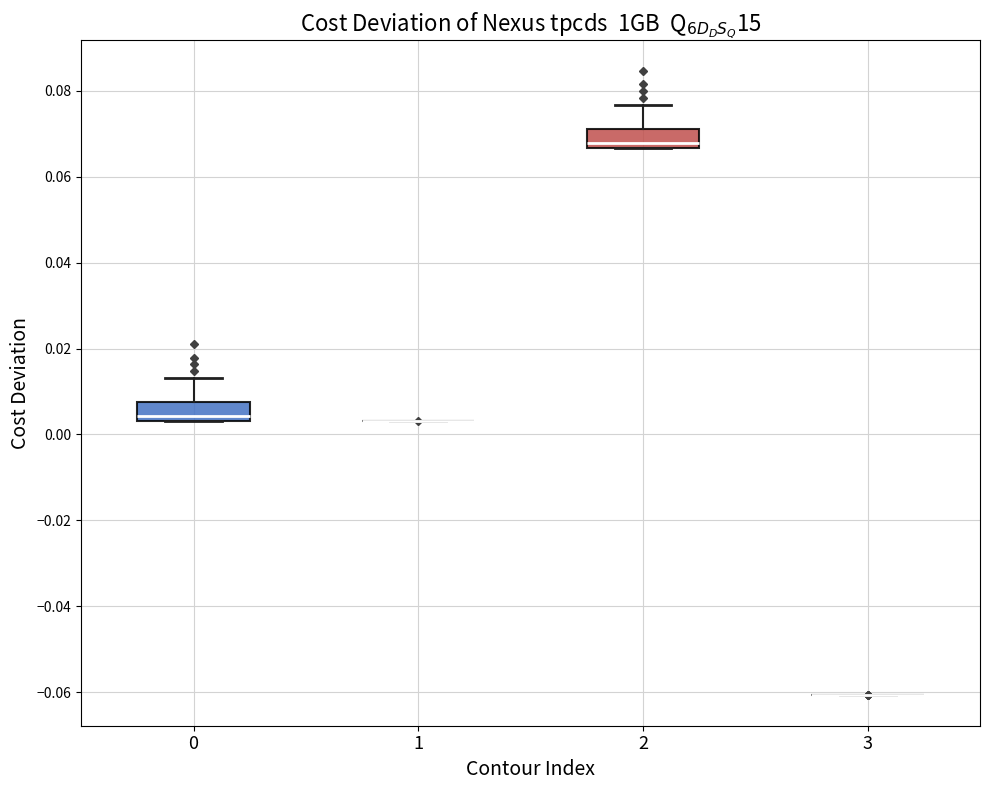

Where does the upper whisker of the box at x = 0 end on the y-axis? The values are not printed on the chart, so give them approximately, as read against the axis.

0.014